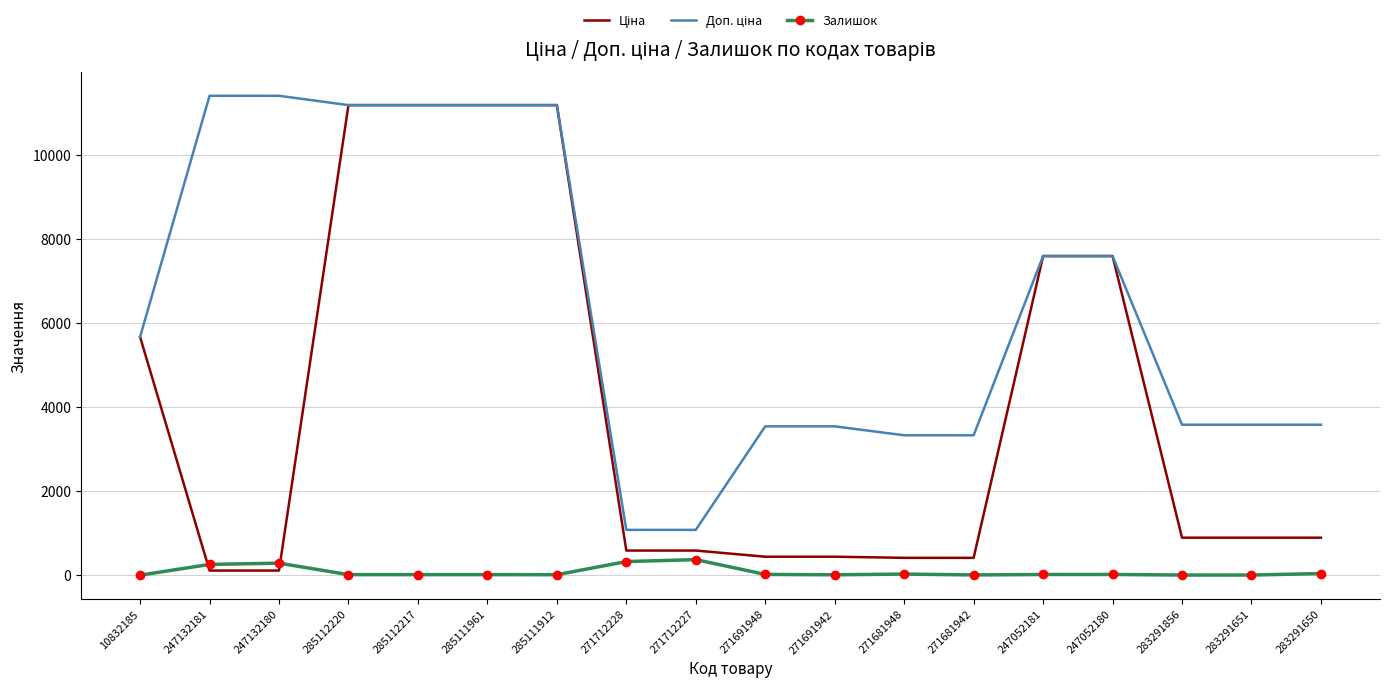

True or false: Залишок has a value of 13.0 at 271691942.

True